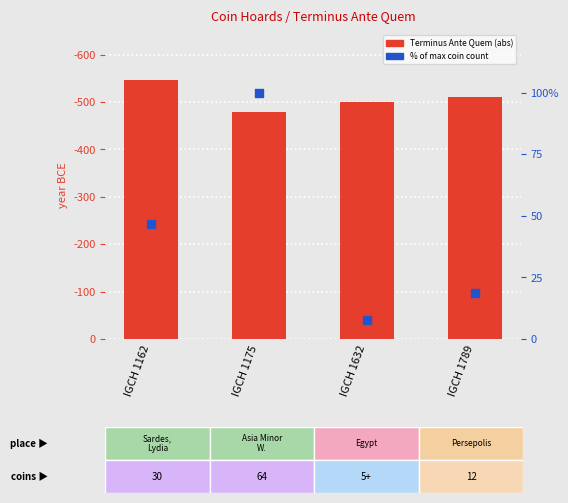

At how many categories does at least one series exceed 209?

4